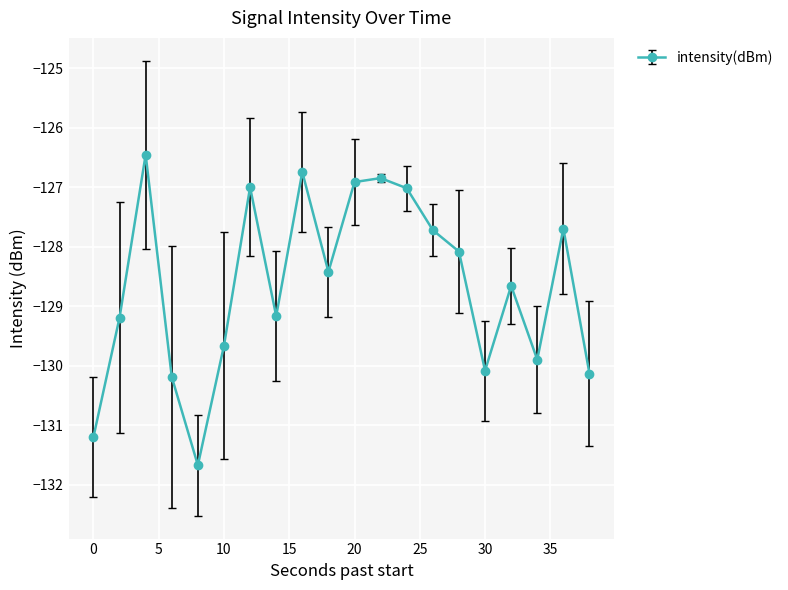

What is the minimum value shown in the chart?

-131.7